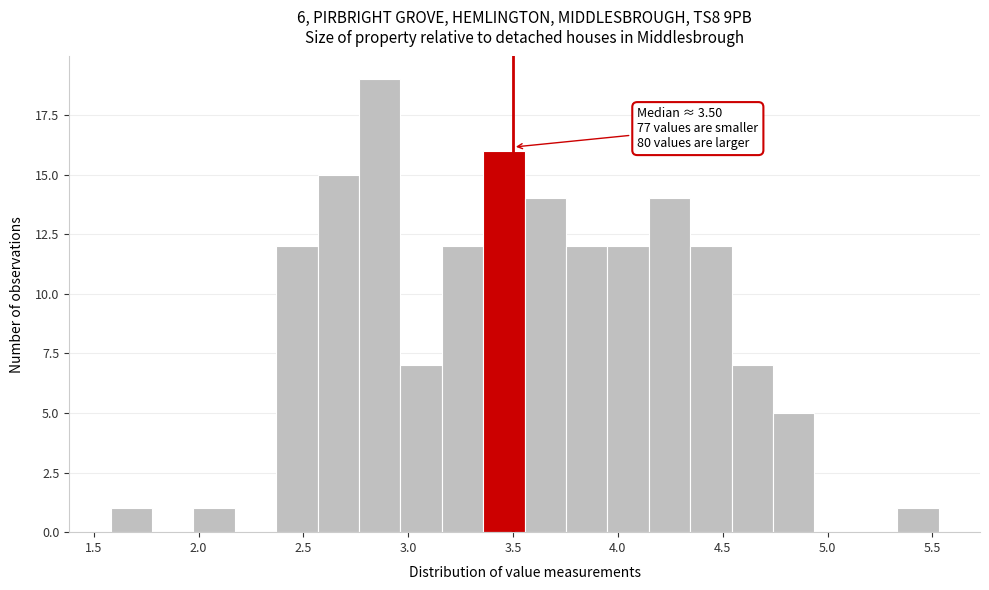

Read against the x-axis, roughly where is the centre of the tallest bar?

2.85